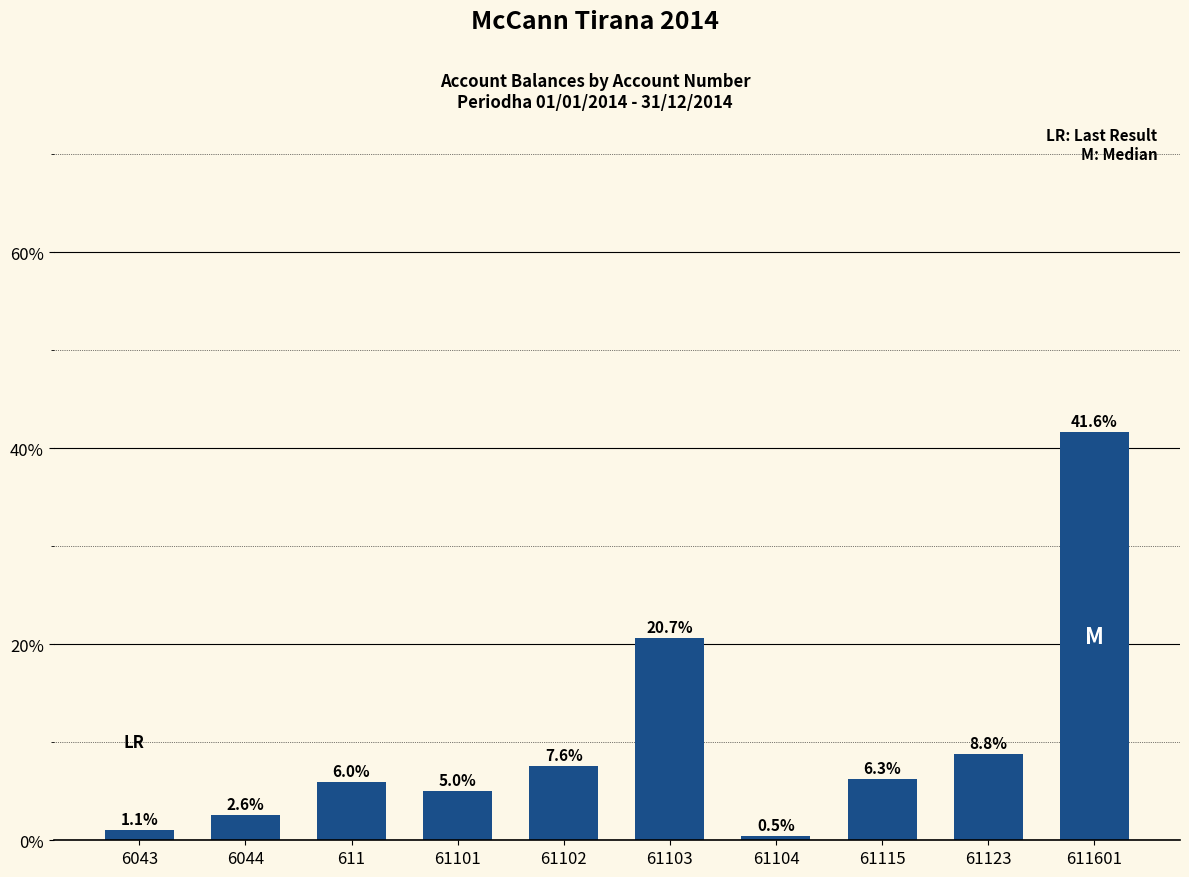

At which label does the data first exceed 6?

61102